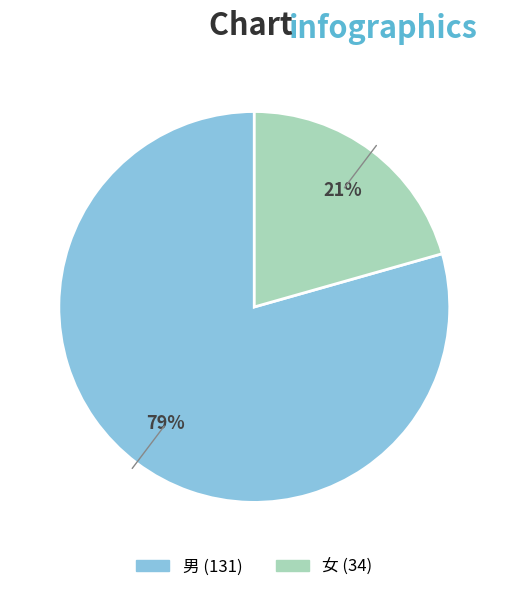

The 男 slice represents 79% of the pie. True or false?

True